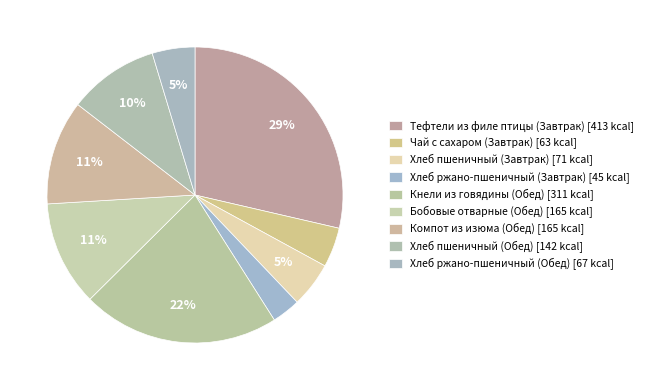

What percentage do Компот из изюма (Обед) and Тефтели из филе птицы (Завтрак) together represent?

40.0%